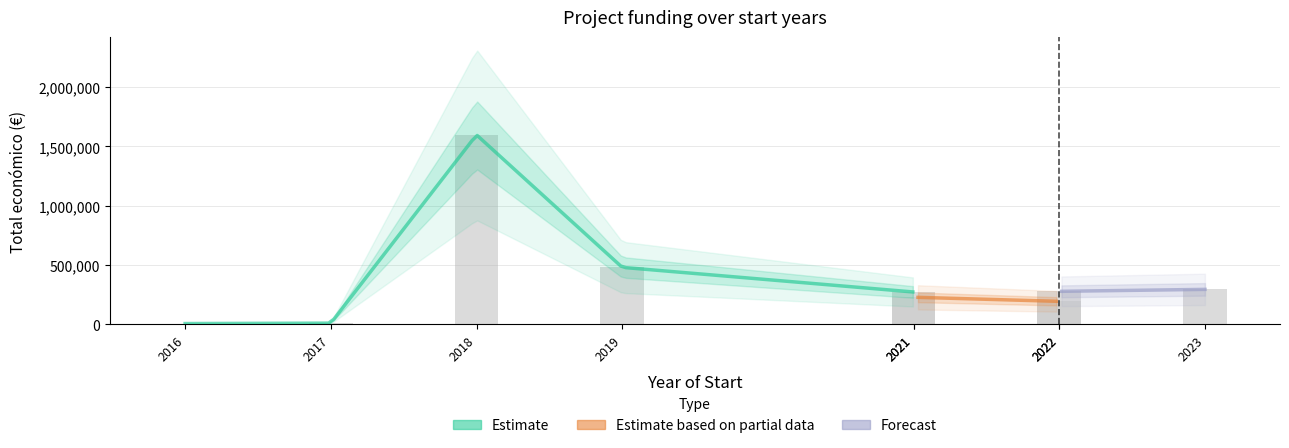

Reading left to right, what are all the values shown in this chart?

Total económico: 2021=228019	2021=272024	2022=277718	2023=294224	2022=193149	2019=480156	2017=9600	2018=1597786	2016=6000
Año de finalización: 2021=2023	2021=2023	2022=2024	2023=2025	2022=2024	2019=2021	2017=2017	2018=2020	2016=2016